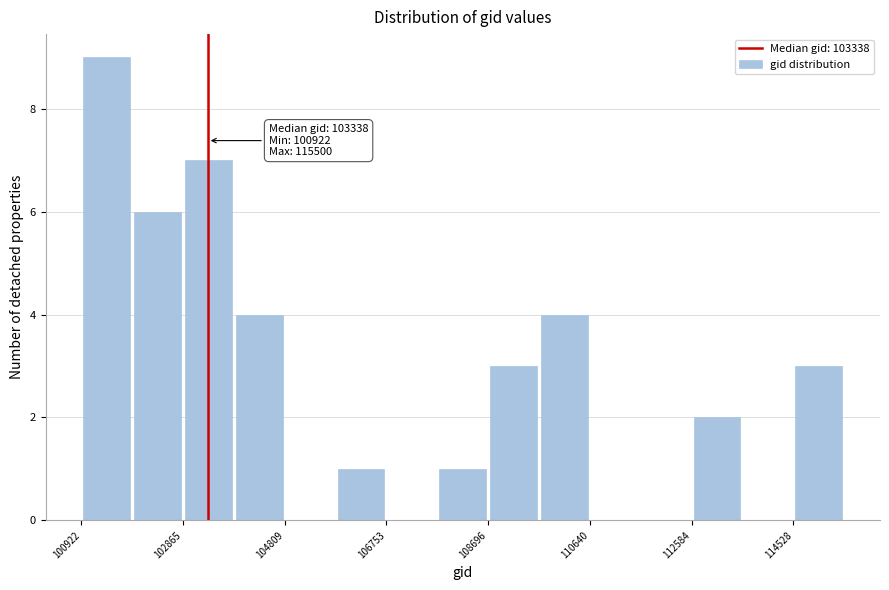

Which range on the x-axis has the tallest bar?

101000 to 101800